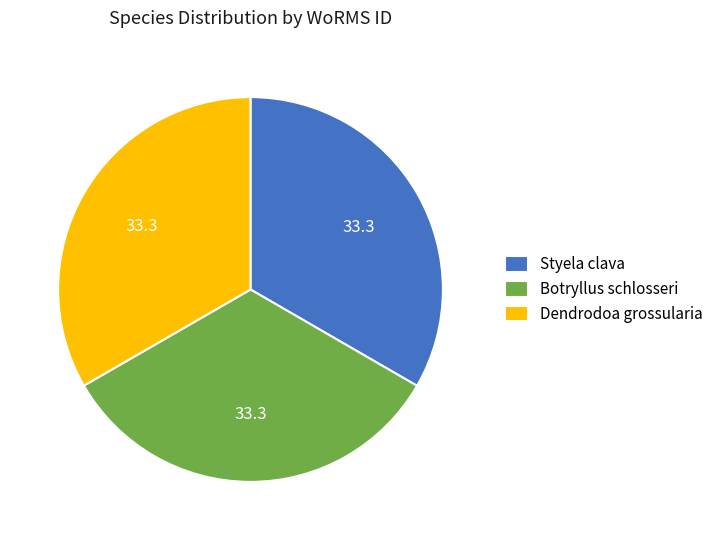

Is it true that Botryllus schlosseri is 33% of the pie?

True